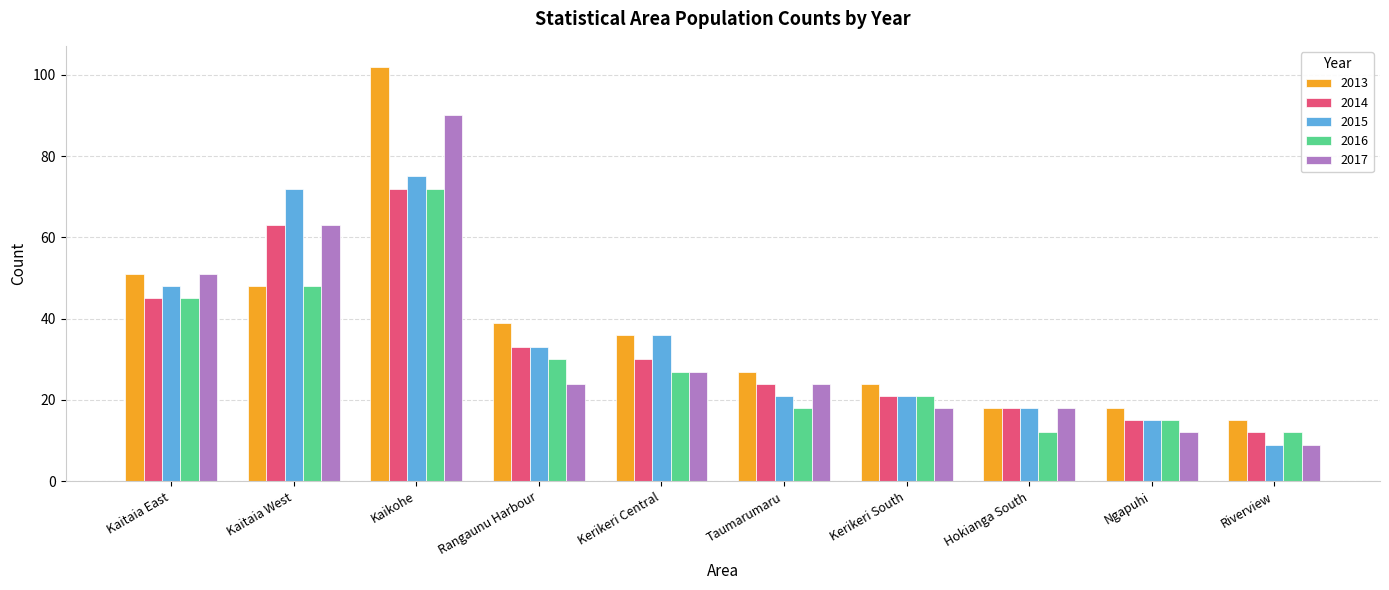

What are all the series names shown in the legend?

2013, 2014, 2015, 2016, 2017